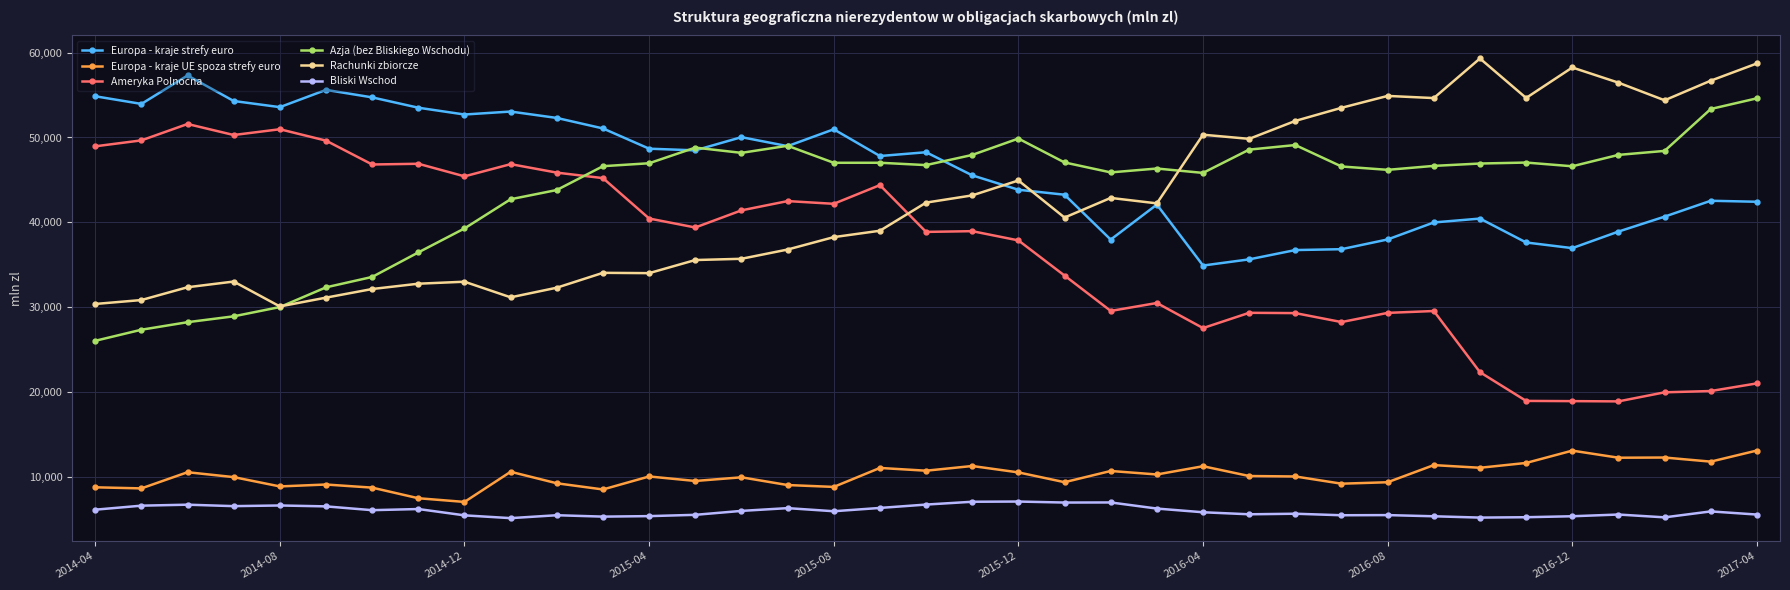

True or false: Azja (bez Bliskiego Wschodu) has more than 1 points higher than both neighbors.

True